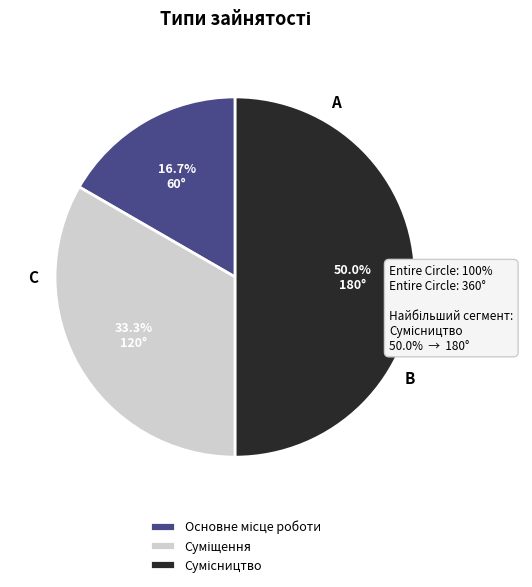

Which slice is the largest?

Сумісництво